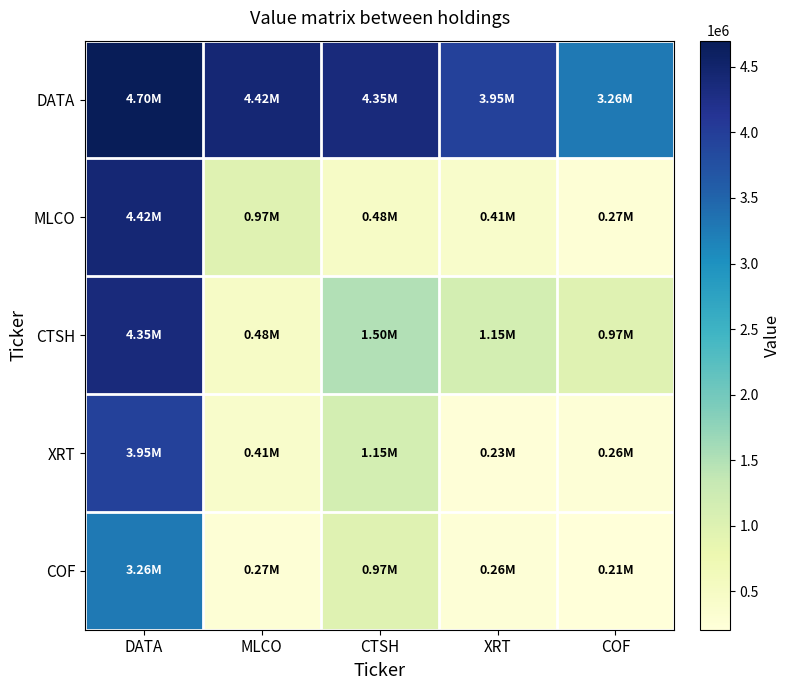

Reading left to right, list all the values displayed in this chart.

DATA: DATA=4699000	MLCO=4425000	CTSH=4354000	XRT=3950000	COF=3262000
MLCO: DATA=4425000	MLCO=966000	CTSH=477000	XRT=405000	COF=270000
CTSH: DATA=4354000	MLCO=477000	CTSH=1502000	XRT=1148000	COF=966000
XRT: DATA=3950000	MLCO=405000	CTSH=1148000	XRT=231000	COF=255000
COF: DATA=3262000	MLCO=270000	CTSH=966000	XRT=255000	COF=208000